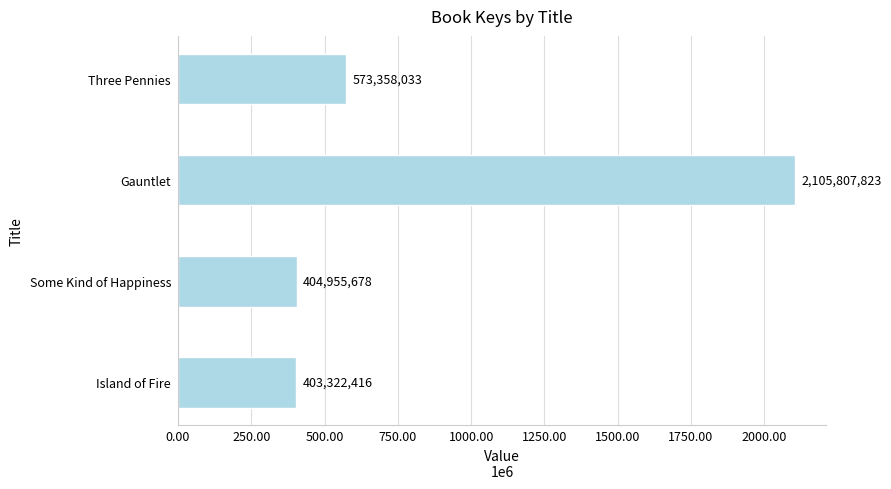

Does the chart contain any negative values?

No